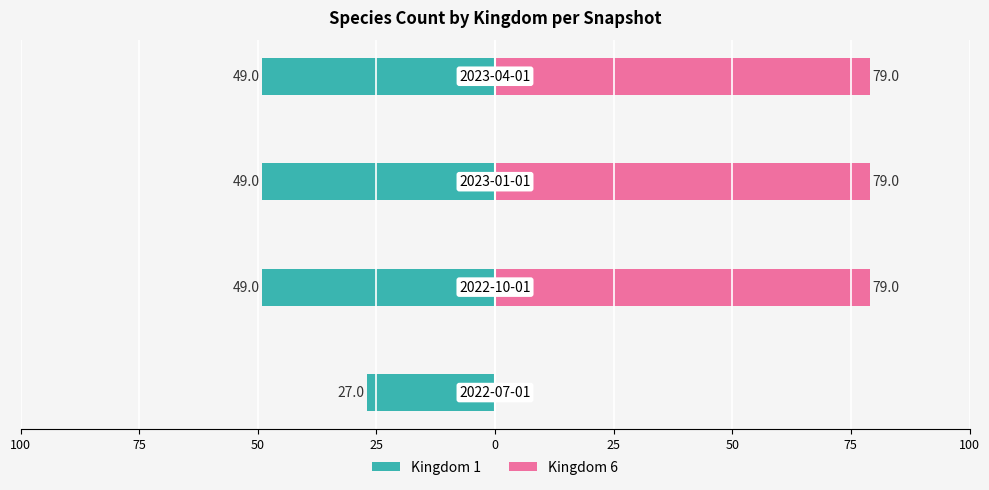

How many series are shown in this chart?

2